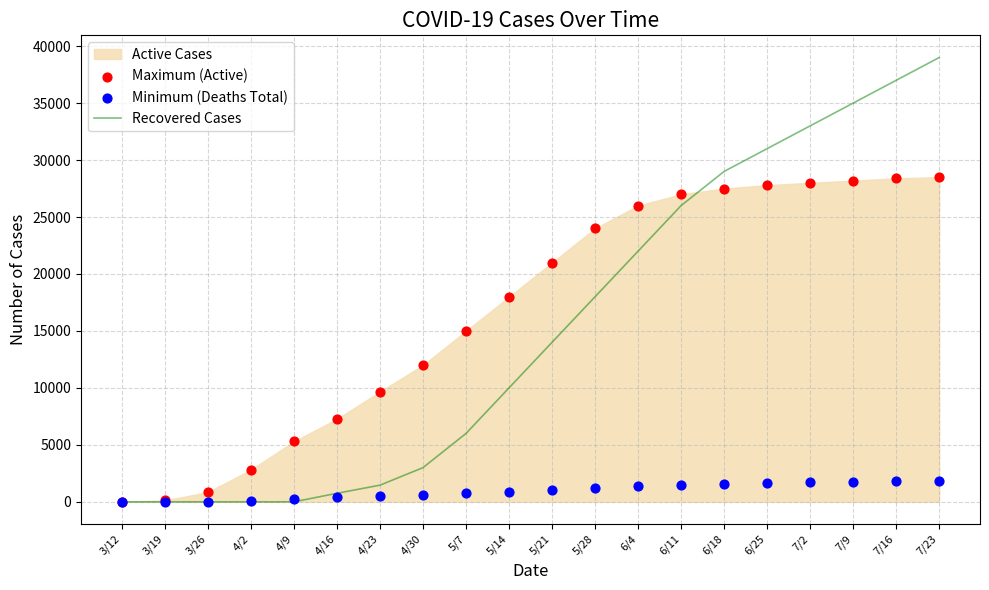

Which series has the widest spread of Y values?

Recovered Cases